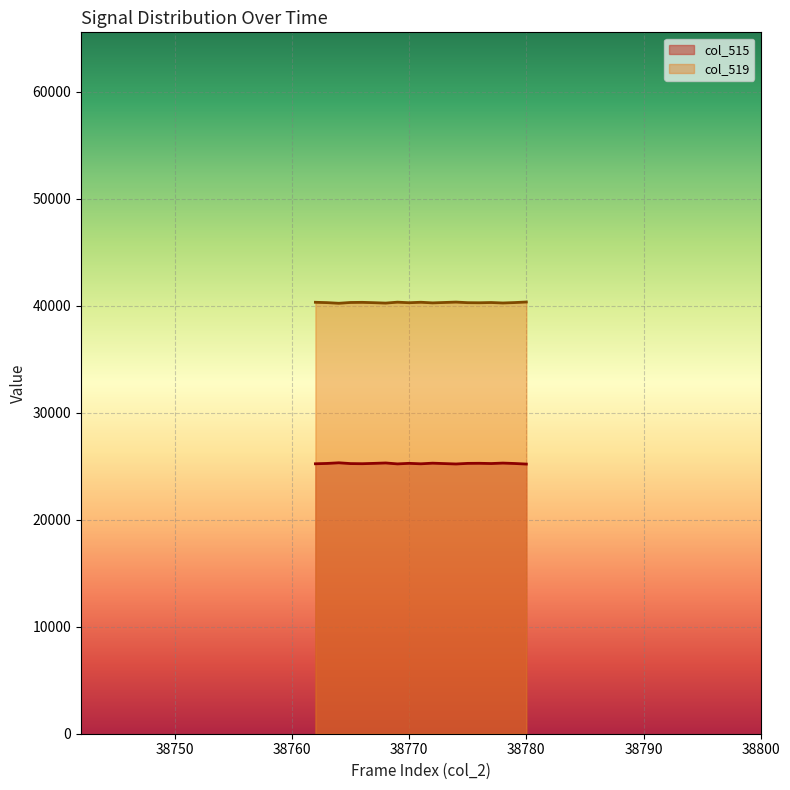

Rank the categories by col_515 value from highest to lowest.

38764, 38768, 38778, 38772, 38776, 38770, 38767, 38775, 38763, 38779, 38777, 38765, 38773, 38766, 38762, 38771, 38769, 38774, 38780